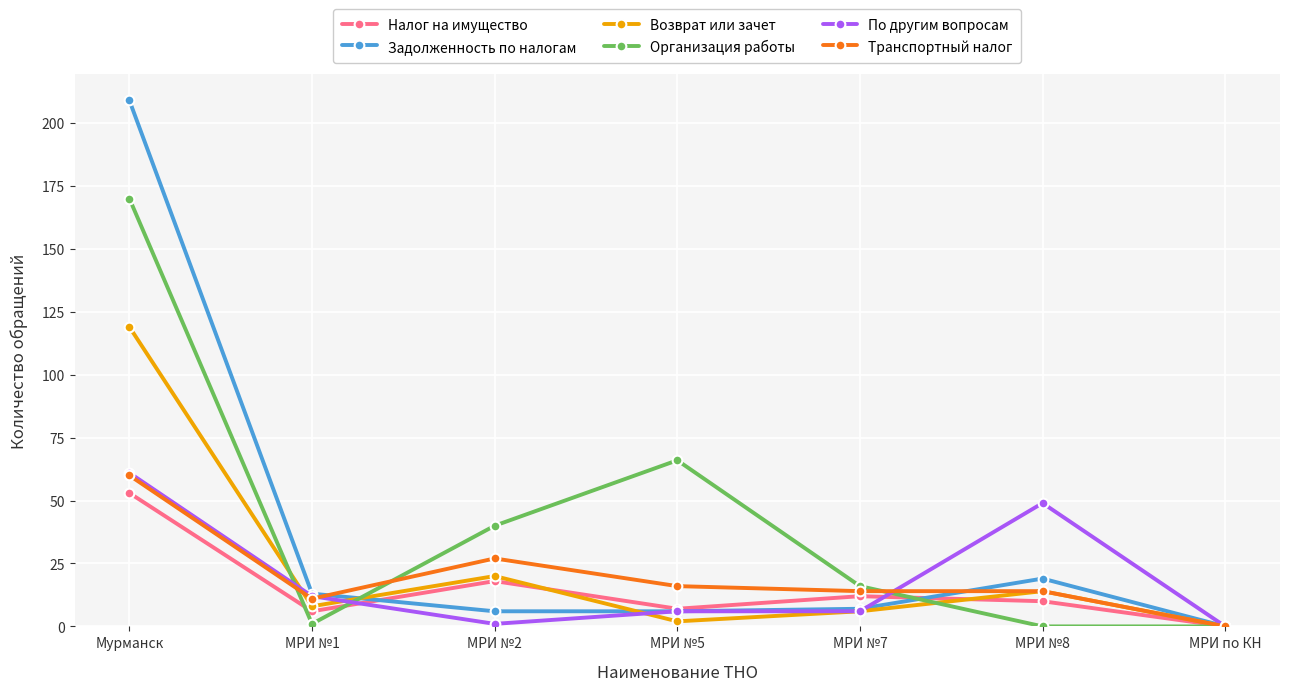

Where does the По другим вопросам series first go above 6?

Мурманск